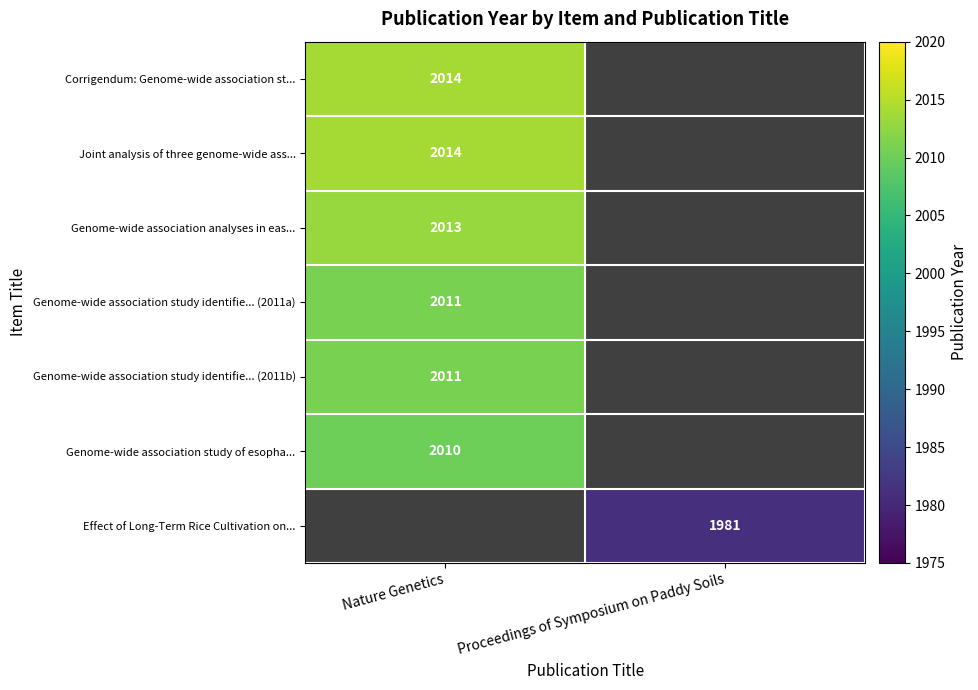

True or false: Effect of Long-Term Rice Cultivation on... has a value of 1981 at Proceedings of Symposium on Paddy Soils.

True